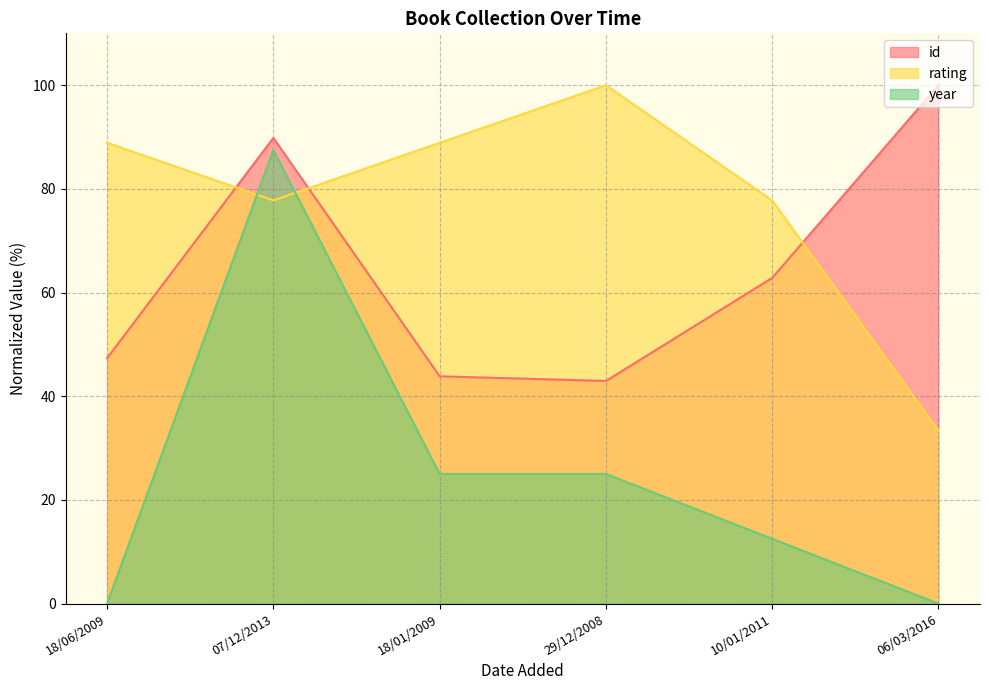

Is the value of year at 29/12/2008 greater than the value of id at 18/01/2009?

No